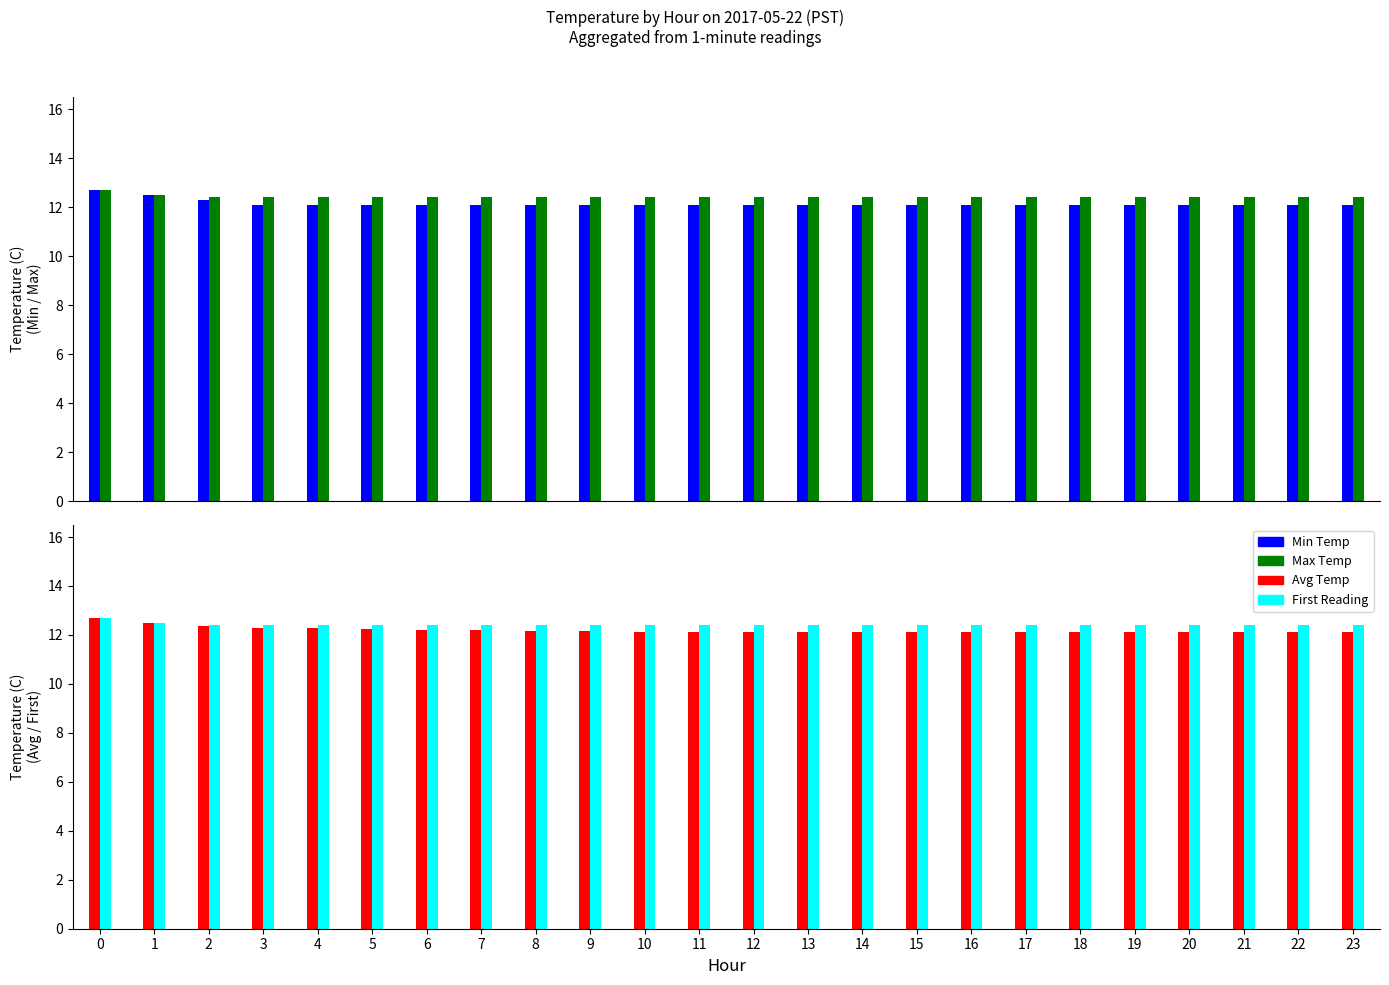

What is the minimum value for Min Temp?

12.1